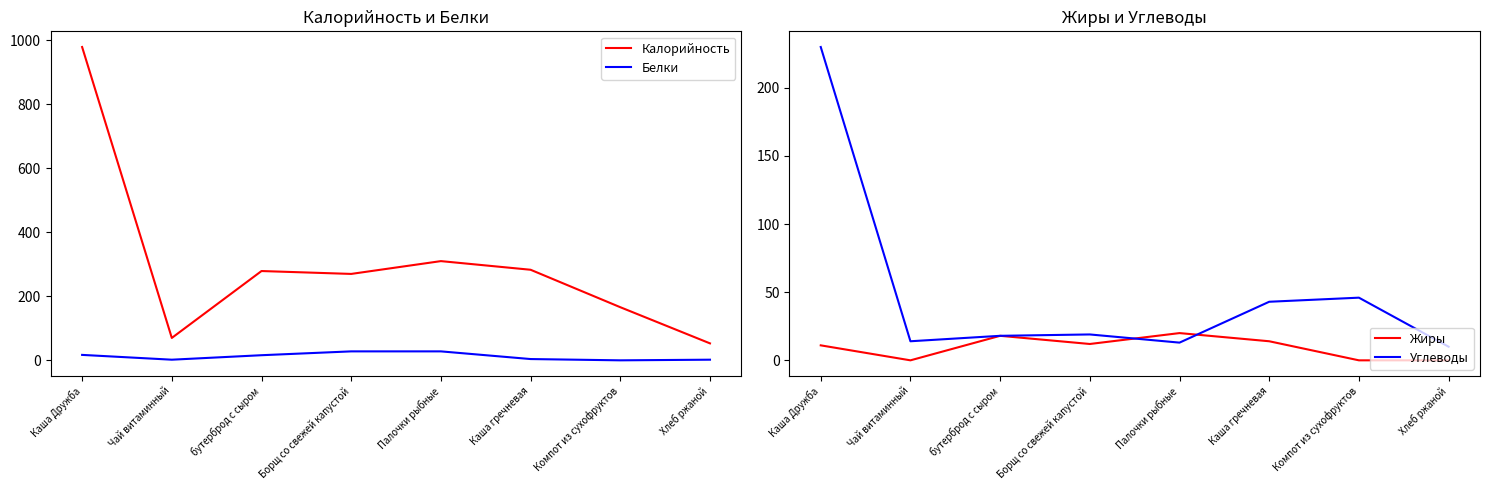

What is the difference between the Белки values at Чай витаминный and Компот из сухофруктов?

2